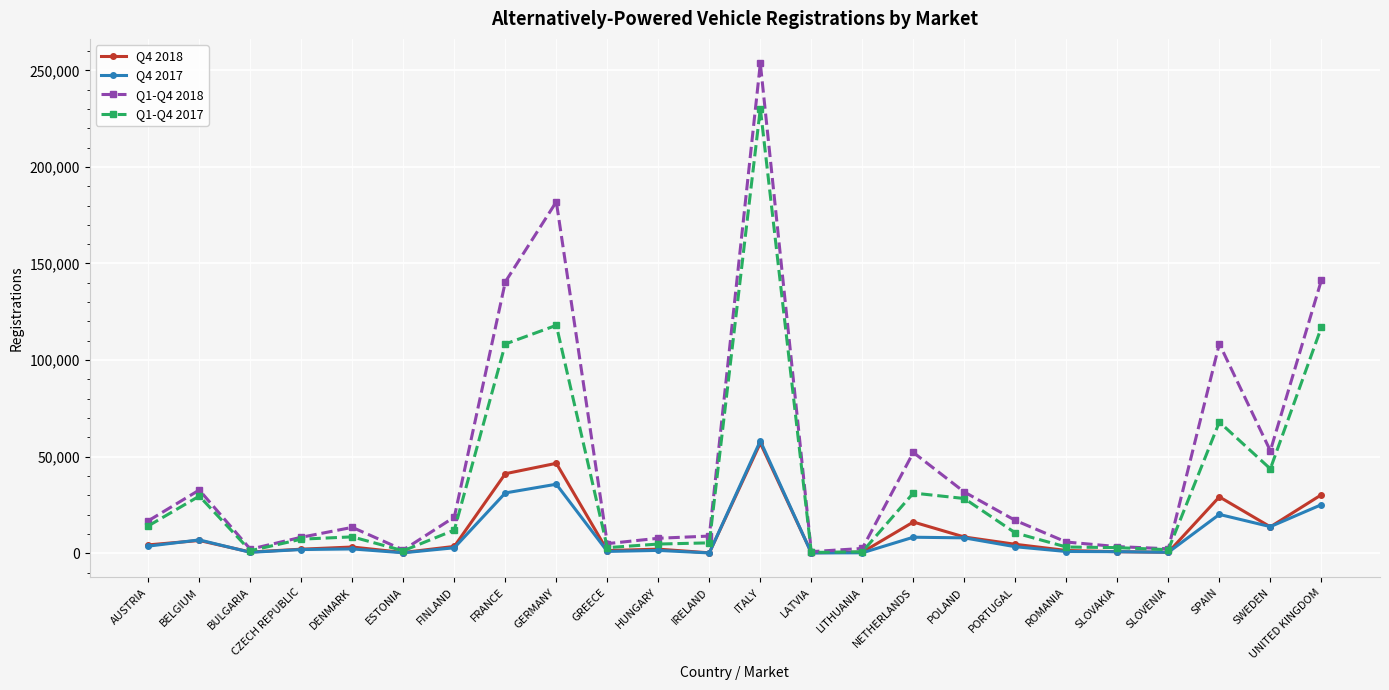

What is the greatest value displayed?

253594